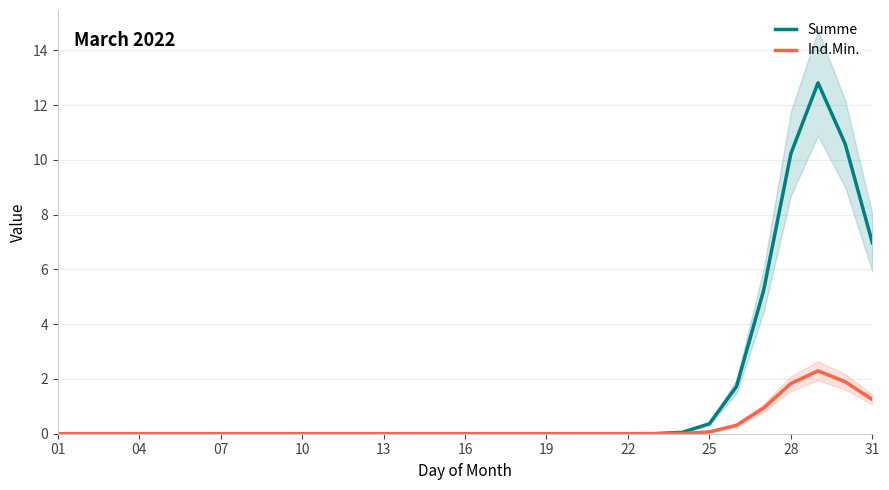

What is the average value of the Summe series?

1.5